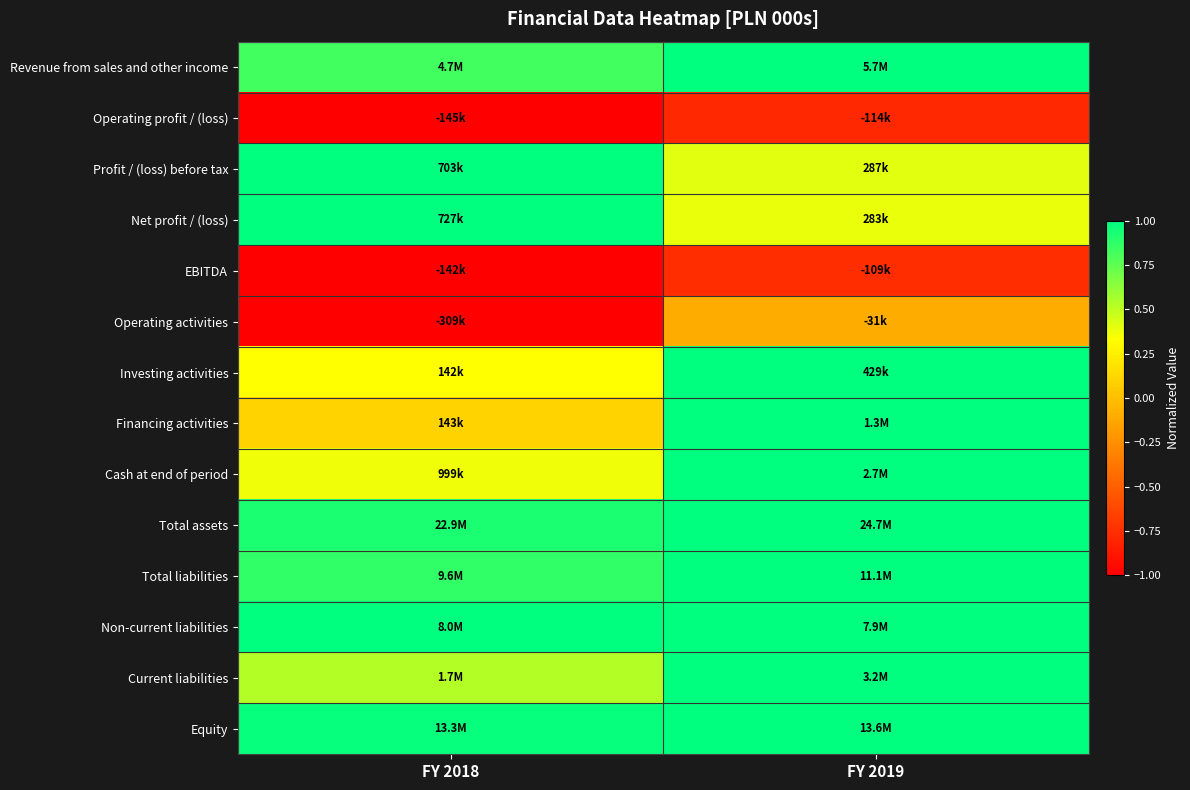

Reading right to left, what are all the values shown in this chart?

Revenue from sales and other income: FY 2019=1.0	FY 2018=0.8
Operating profit / (loss): FY 2019=-0.8	FY 2018=-1.0
Profit / (loss) before tax: FY 2019=0.4	FY 2018=1.0
Net profit / (loss): FY 2019=0.4	FY 2018=1.0
EBITDA: FY 2019=-0.8	FY 2018=-1.0
Operating activities: FY 2019=-0.1	FY 2018=-1.0
Investing activities: FY 2019=1.0	FY 2018=0.3
Financing activities: FY 2019=1.0	FY 2018=0.1
Cash at end of period: FY 2019=1.0	FY 2018=0.4
Total assets: FY 2019=1.0	FY 2018=0.9
Total liabilities: FY 2019=1.0	FY 2018=0.9
Non-current liabilities: FY 2019=1.0	FY 2018=1.0
Current liabilities: FY 2019=1.0	FY 2018=0.5
Equity: FY 2019=1.0	FY 2018=1.0